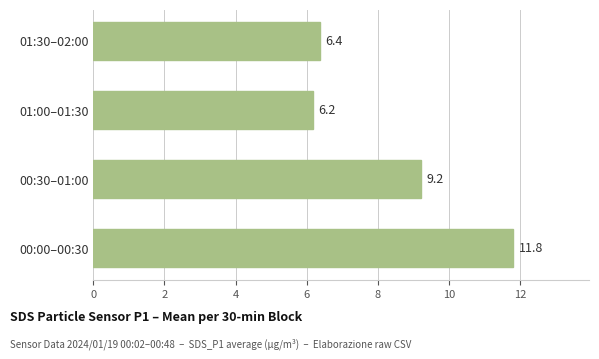

List the labels in order of value, smallest first.

01:00–01:30, 01:30–02:00, 00:30–01:00, 00:00–00:30